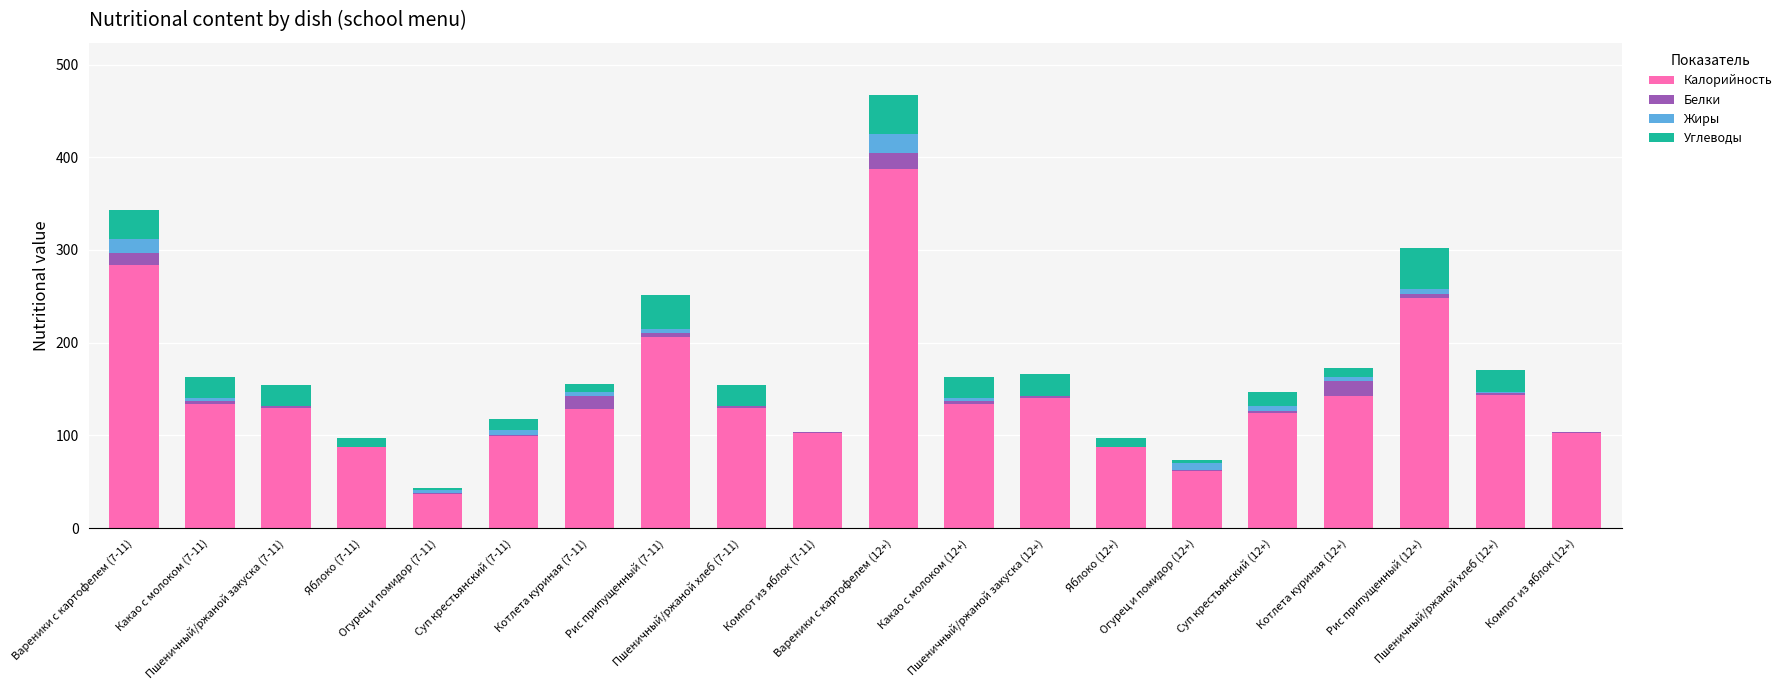

What is the highest value of the Калорийность series?

386.9